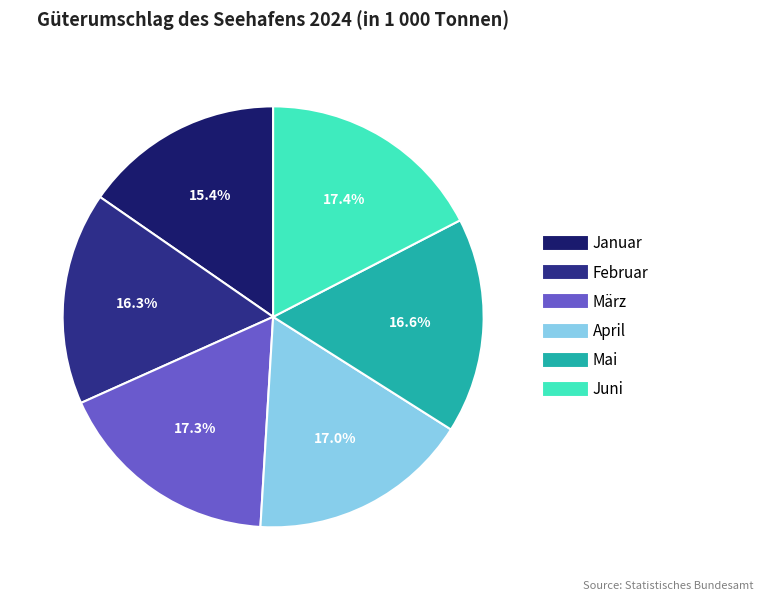

Does Februar account for over 50% of the chart?

No